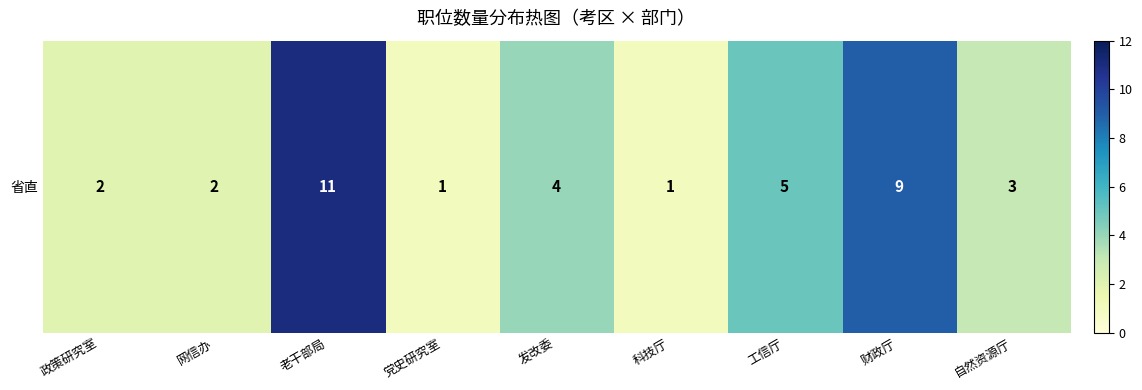

How many values are between 2 and 5?

5